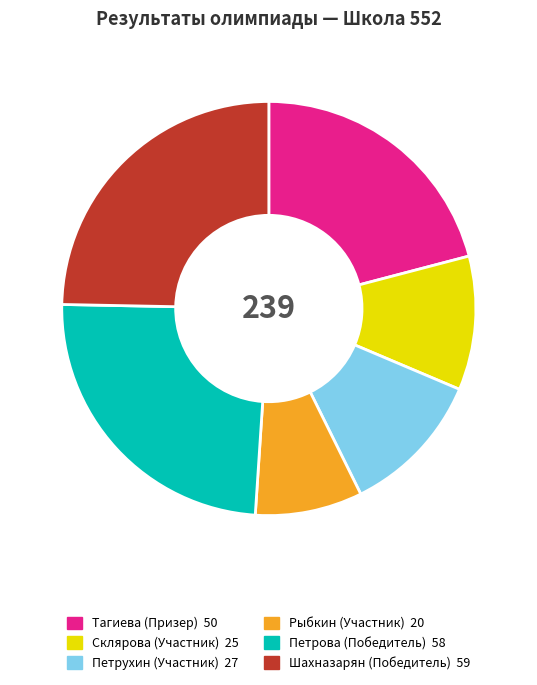

How many slices are in this pie chart?

6